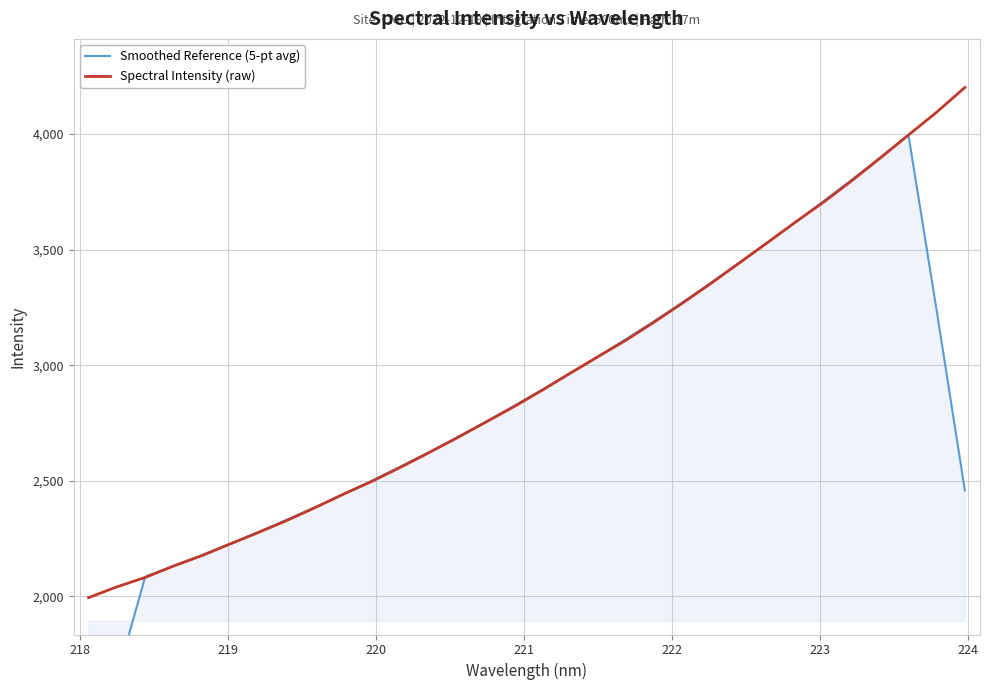

What is the minimum value shown in the chart?

1223.7